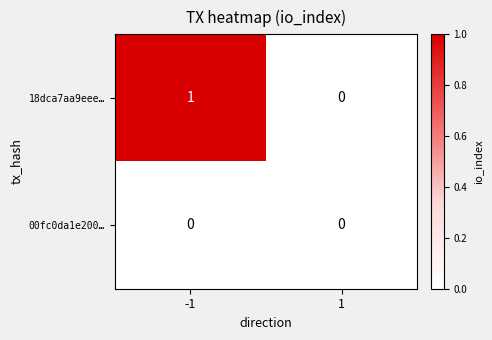

Which series changed the most between -1 and 1?

18dca7aa9eee…